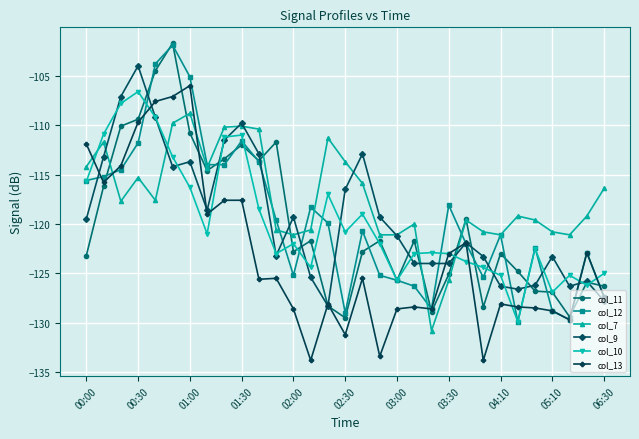

What is the average value of the col_13 series?

-123.1